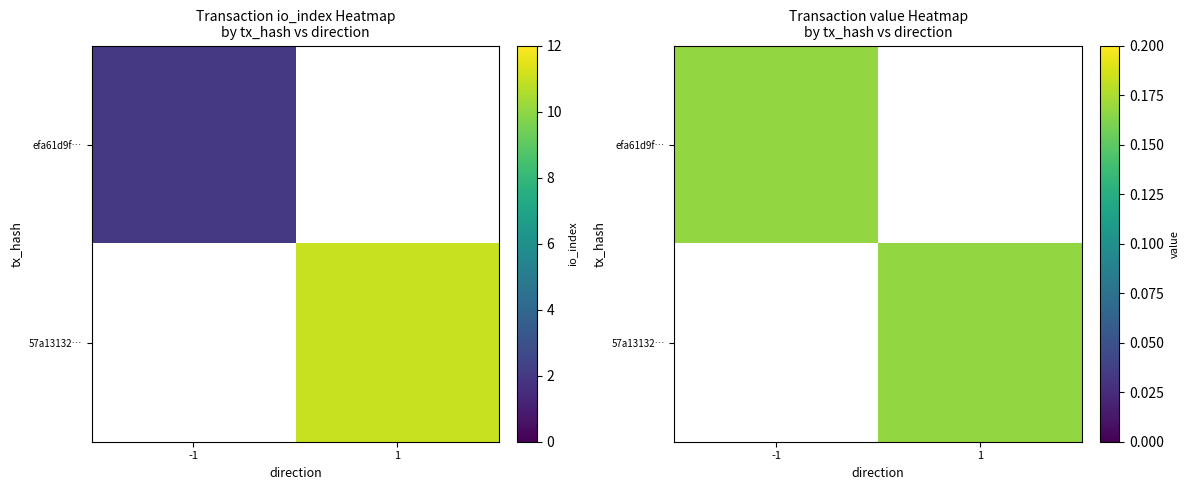

What is the total value across all series at io_index?

13.0